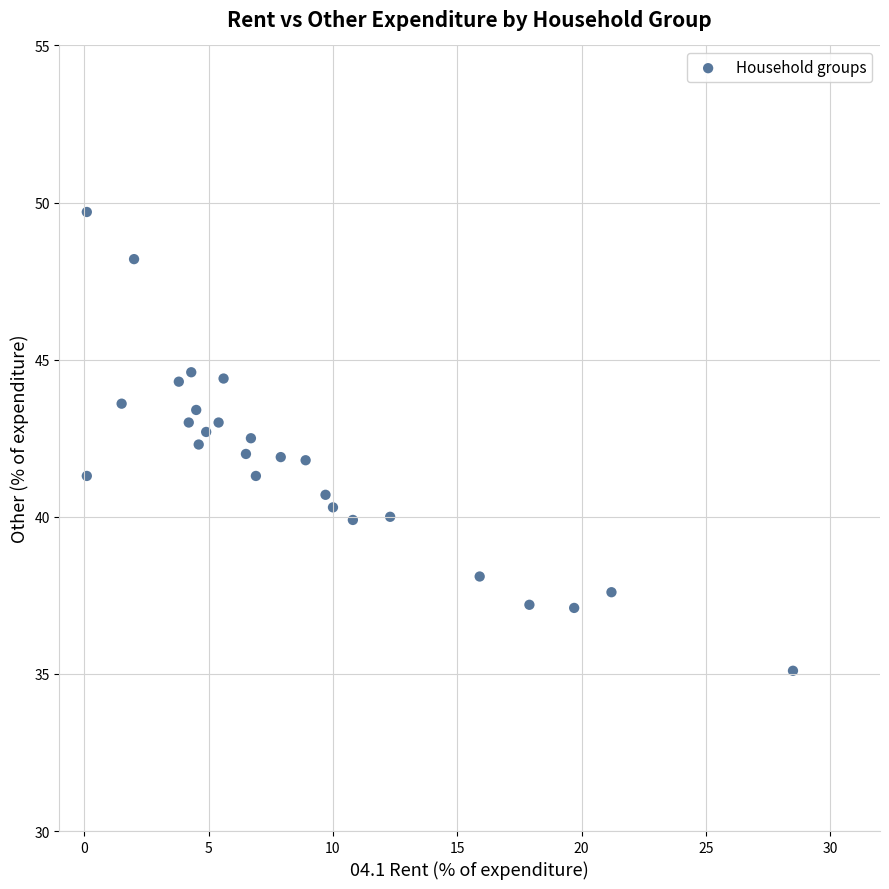

What is the range of Y values (max minus min)?

14.6